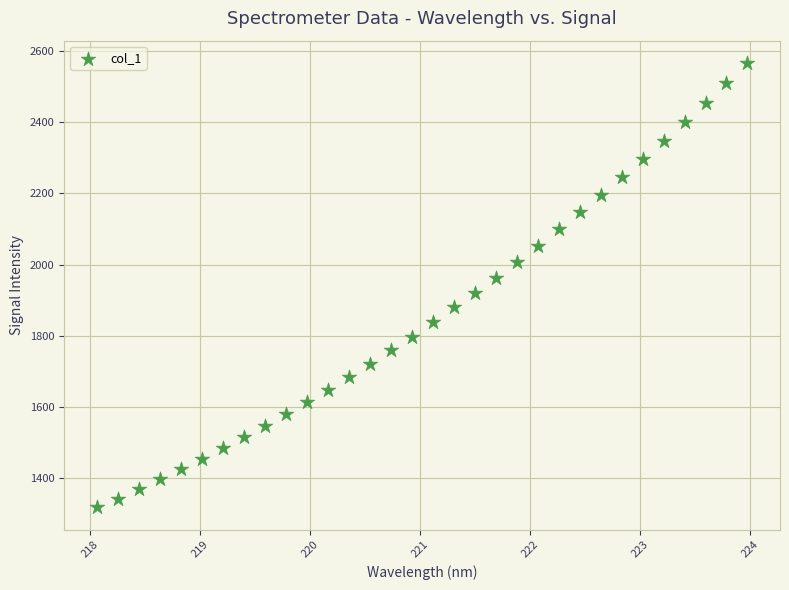

What is the range of X values (max minus min)?

5.9